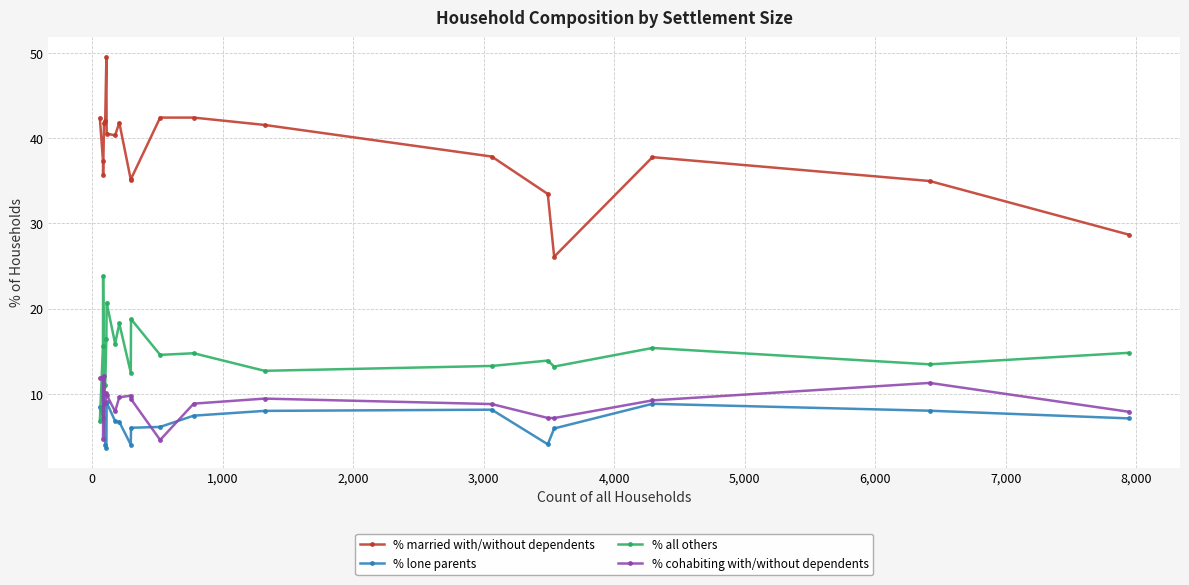

True or false: % cohabiting with/without dependents has more than 0 points higher than both neighbors.

True